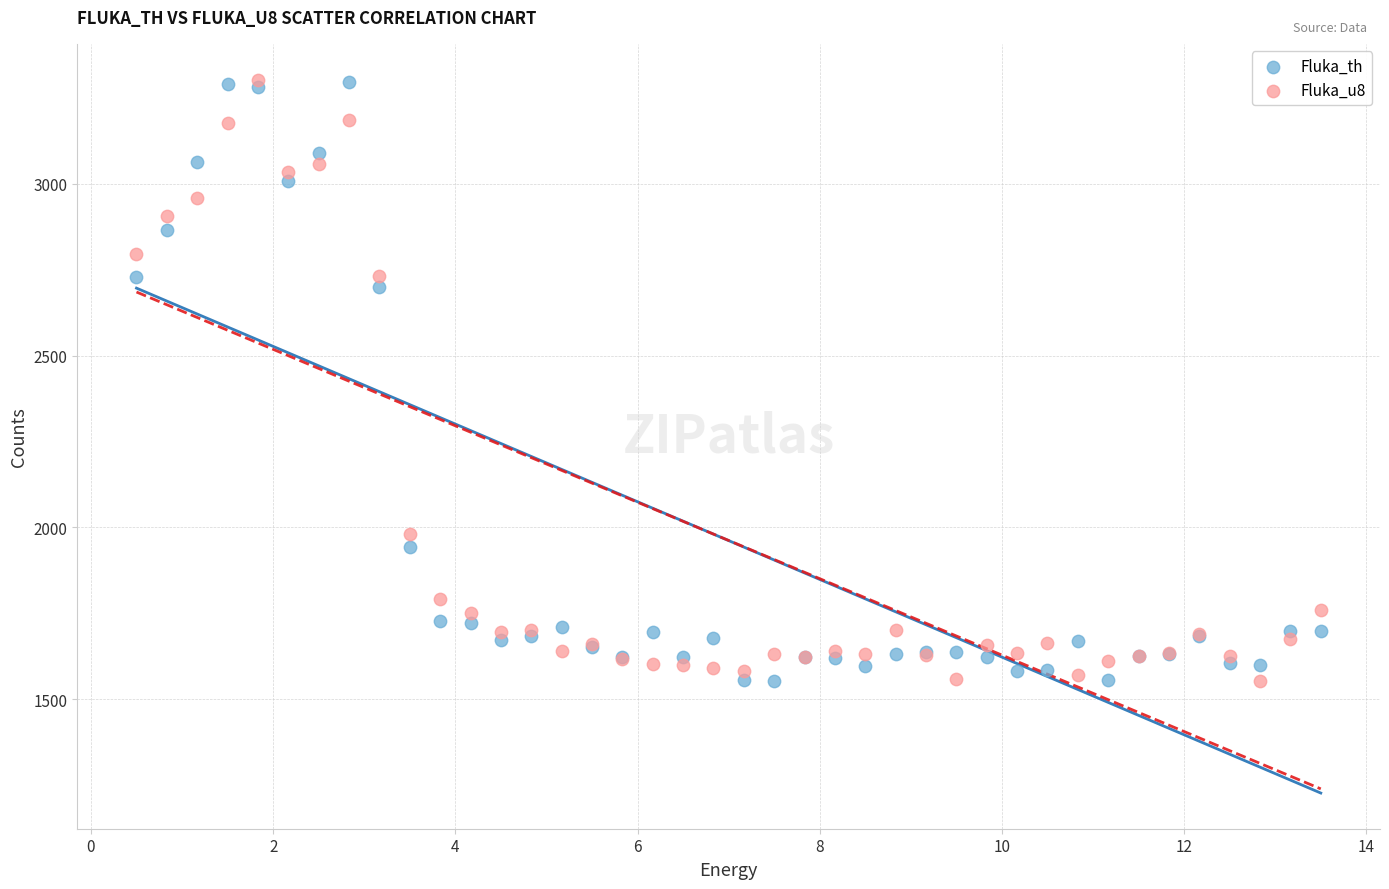

What are all the series names shown in the legend?

Fluka_th, Fluka_u8